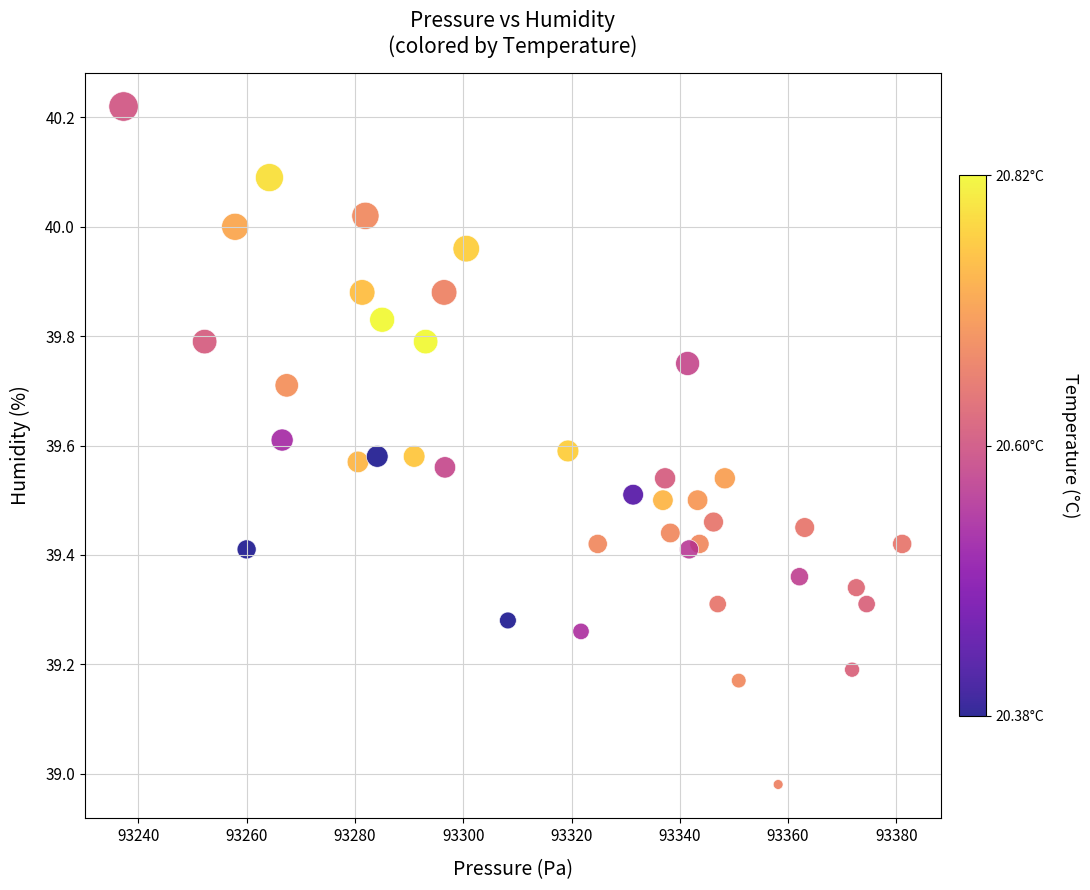

What is the range of X values (max minus min)?

143.8